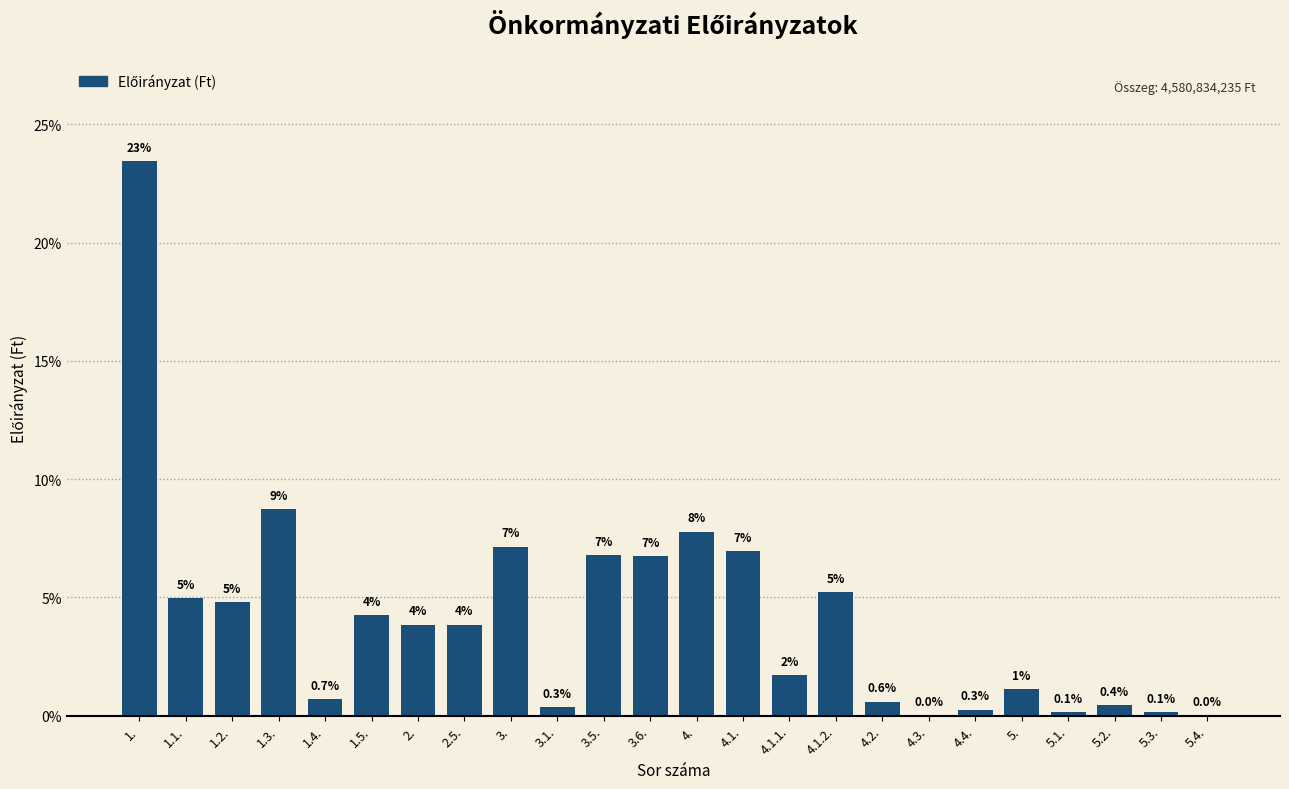

Which category has the highest value across all series?

1.